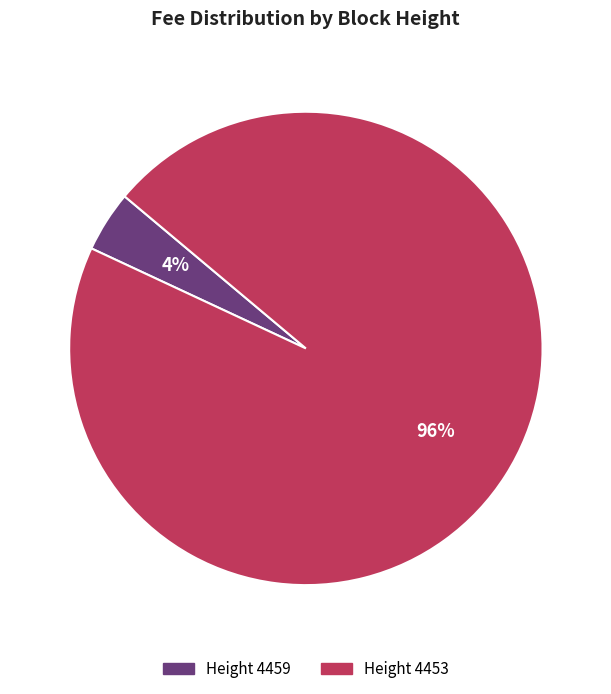

Is there any slice that represents more than half of the pie?

Yes